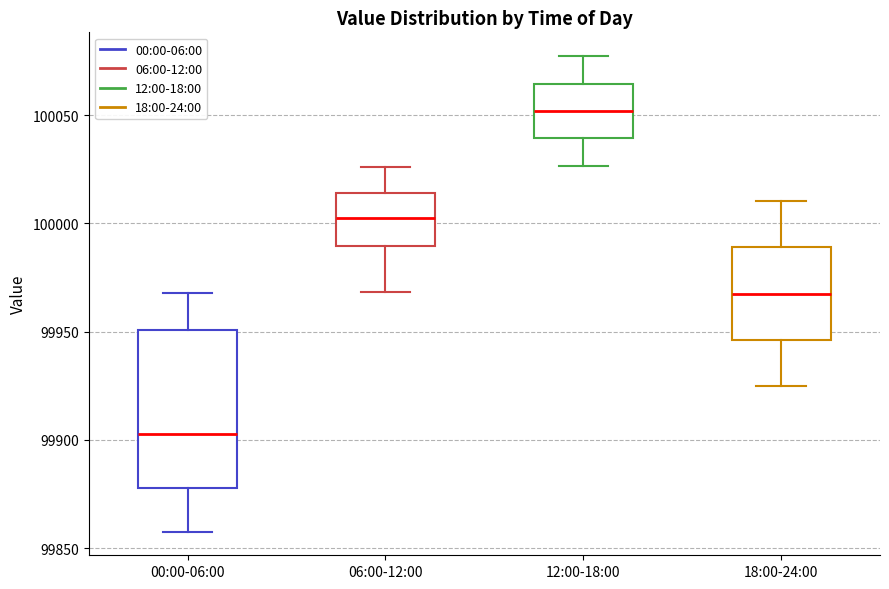

Reading left to right, read every box against the y-axis: the position of its median line, the range the box covers, and the ends of its whiskers. The values are not printed on the chart, so give them approximately, as read against the axis.

00:00-06:00: median 99905, box 99880 to 99950, whiskers 99860 to 99970
06:00-12:00: median 100005, box 99990 to 100015, whiskers 99970 to 100025
12:00-18:00: median 100050, box 100040 to 100065, whiskers 100025 to 100075
18:00-24:00: median 99970, box 99945 to 99990, whiskers 99925 to 100010